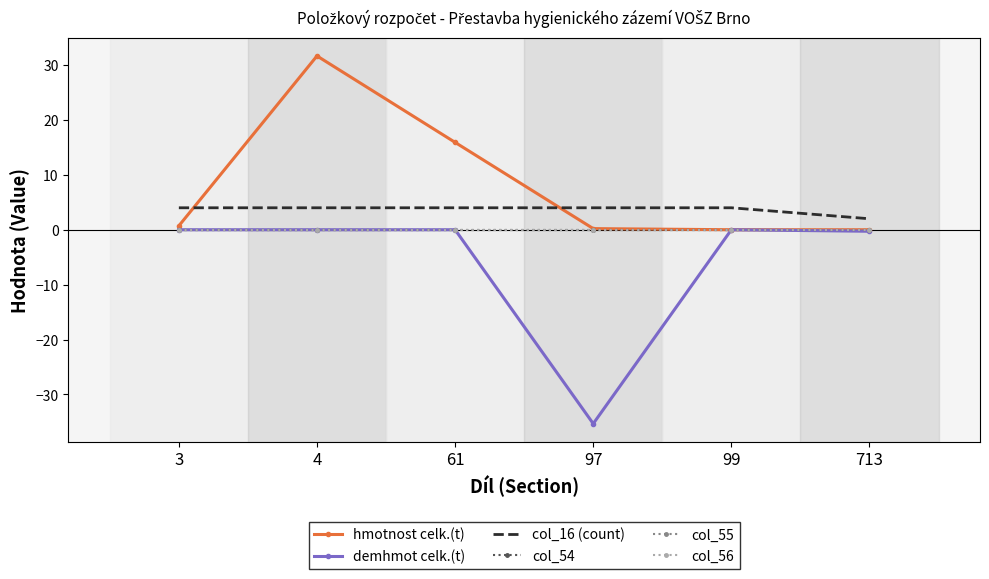

Between 3 and 61, which is larger?

61